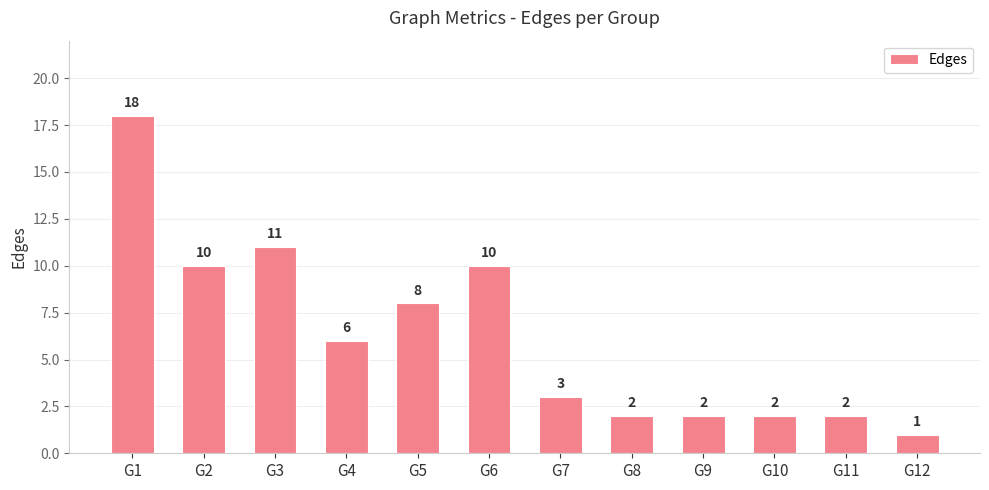

The value at G2 is 10. True or false?

True